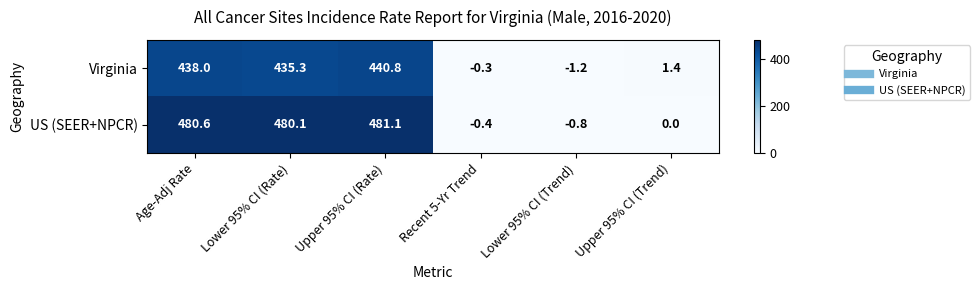

Reading left to right, extract all data points from this chart.

Virginia: 438.0	435.3	440.8	-0.3	-1.2	1.4
US (SEER+NPCR): 480.6	480.1	481.1	-0.4	-0.8	0.0